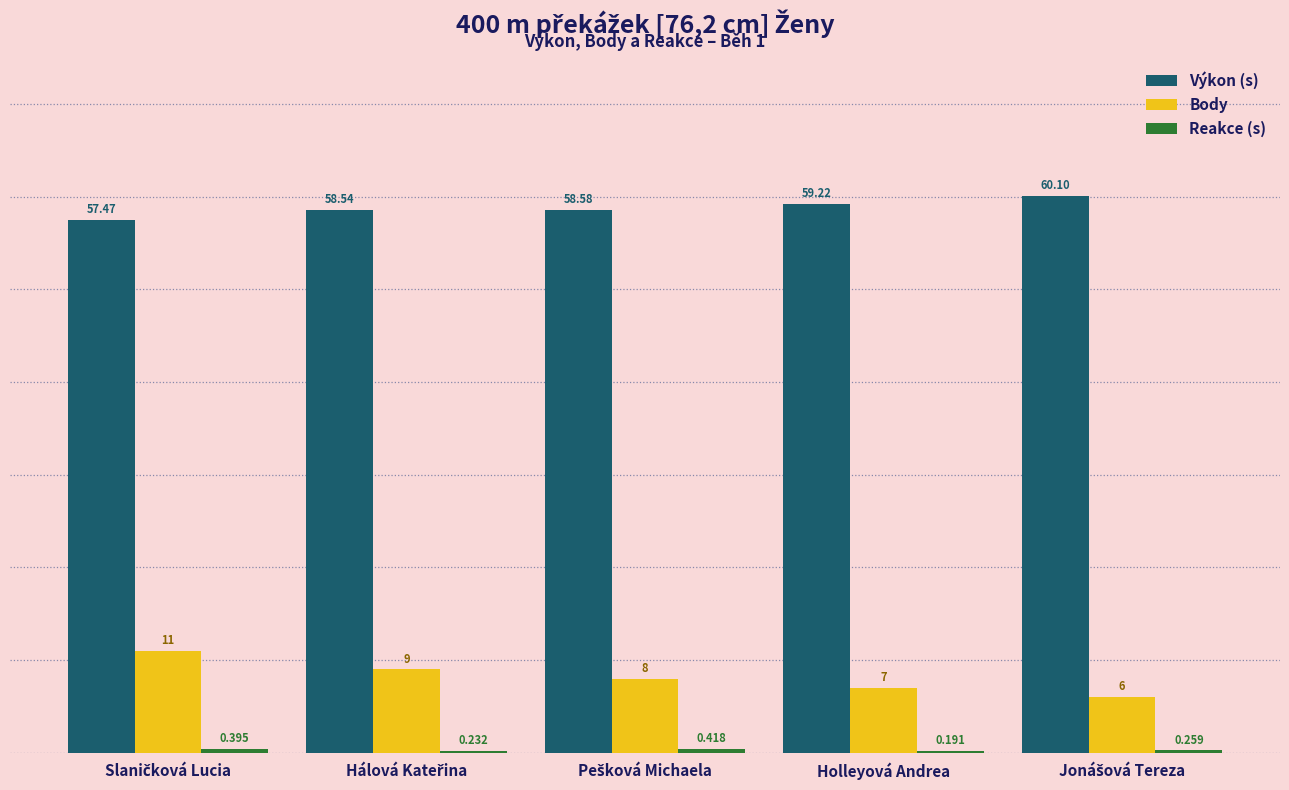

Which series has the largest total across all categories?

Výkon (s)